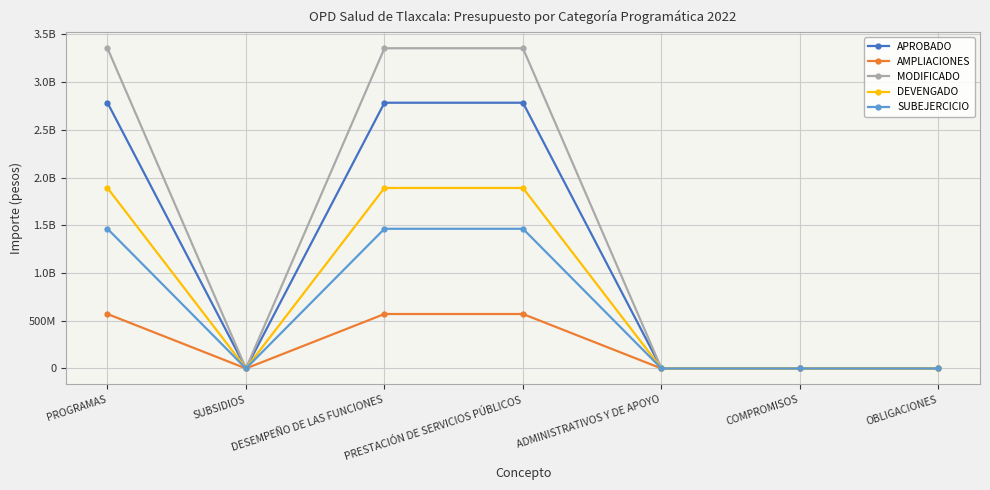

Between ADMINISTRATIVOS Y DE APOYO and OBLIGACIONES, which is larger?

ADMINISTRATIVOS Y DE APOYO